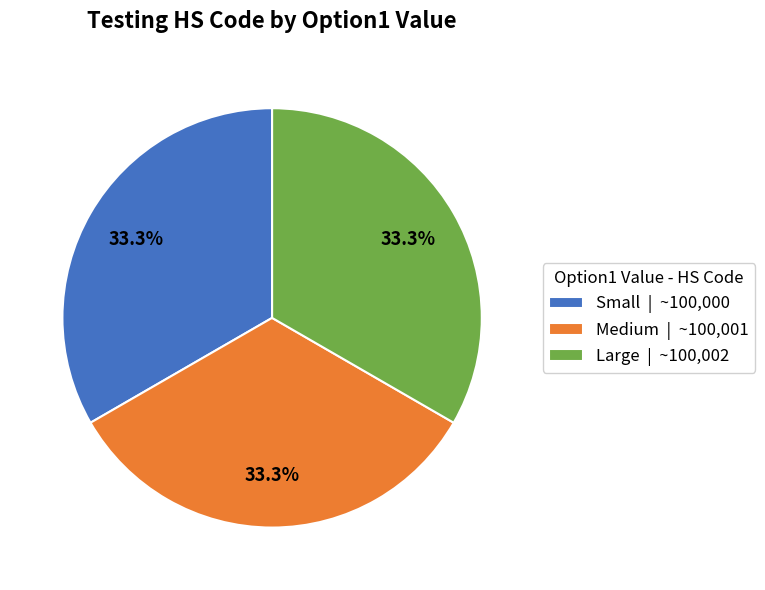

How many slices are in this pie chart?

3